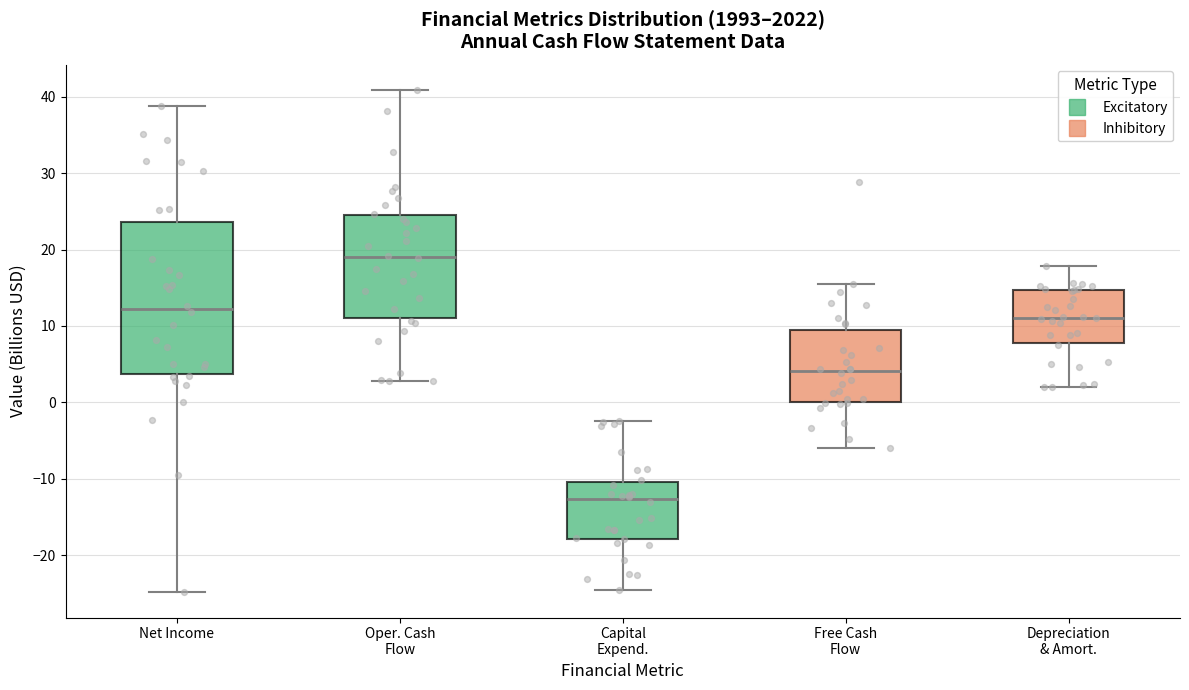

Which box is the tallest, from its lower edge to its upper edge?

Net Income